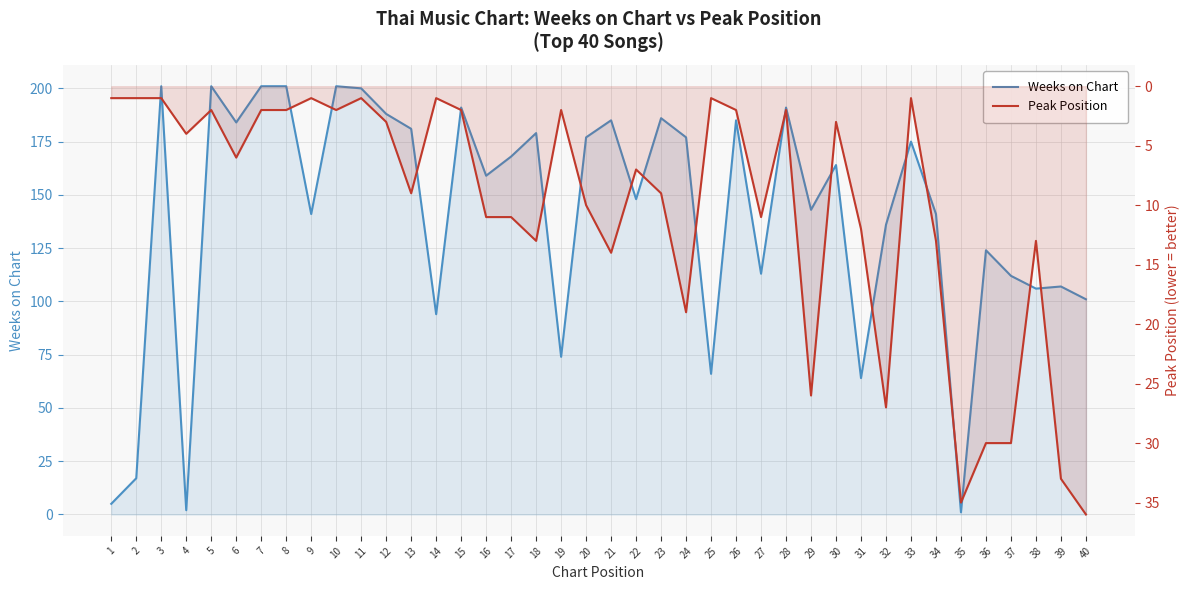

True or false: Weeks on Chart and Peak Position intersect in this chart.

True